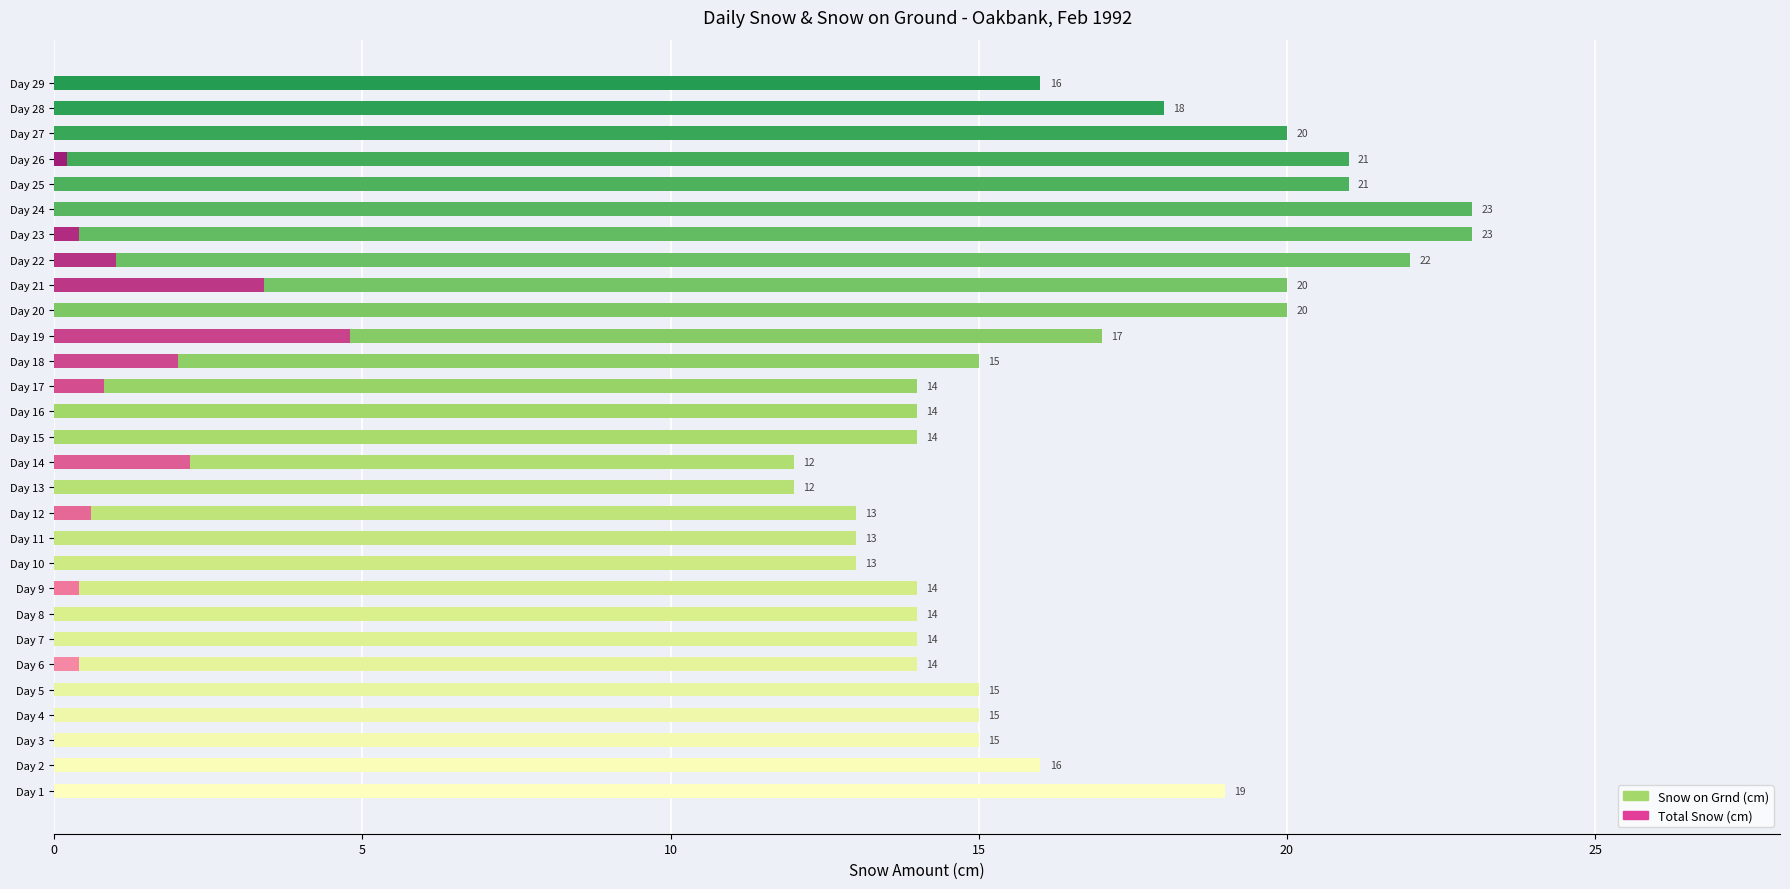

What is the difference between the second highest and minimum values in the Total Snow (cm) series?

3.4